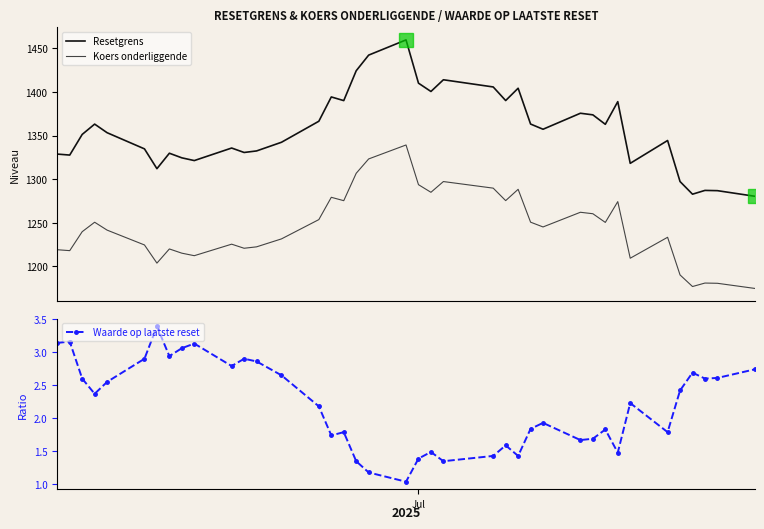

What is the highest value of the Koers onderliggende series?

1339.1